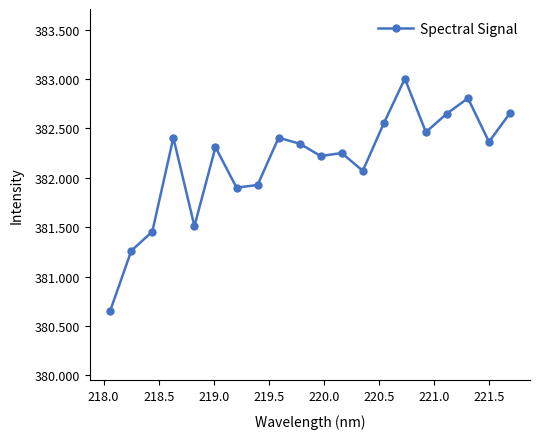

What is the sum of all values?

7643.2